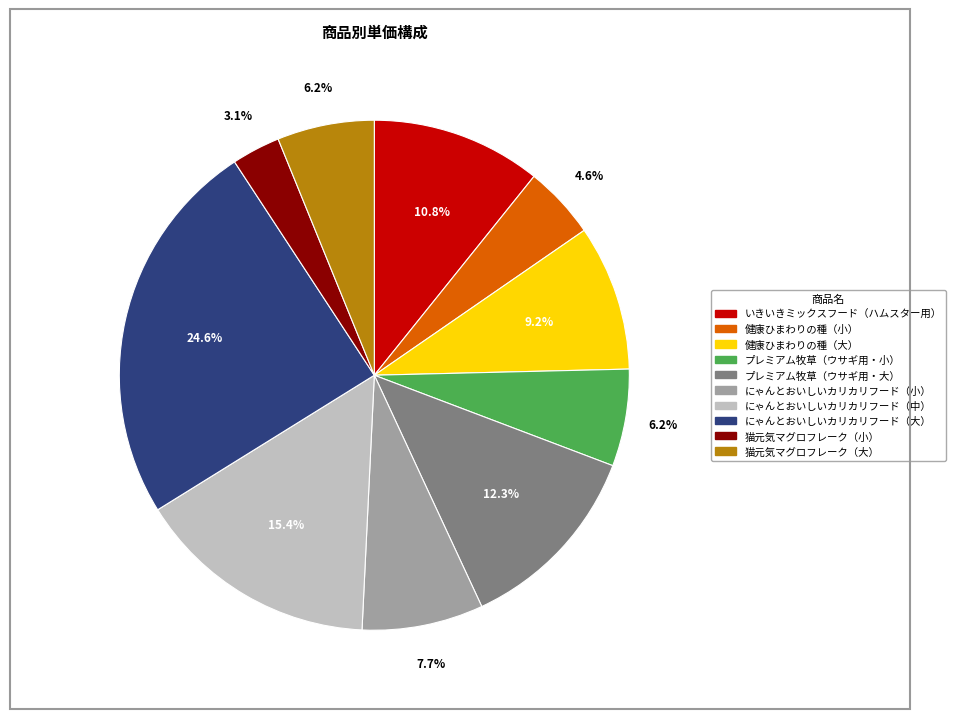

Does 健康ひまわりの種（大） represent more than half of the total?

No